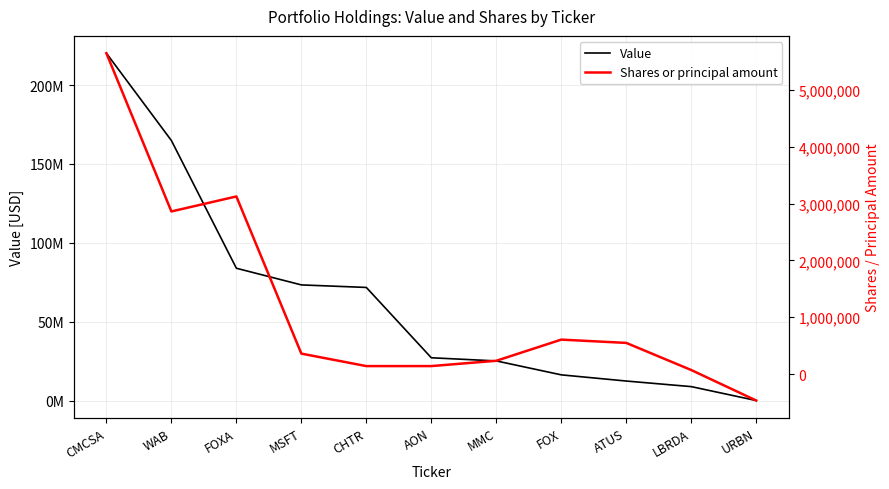

What is the average value of the Value series?

63963364